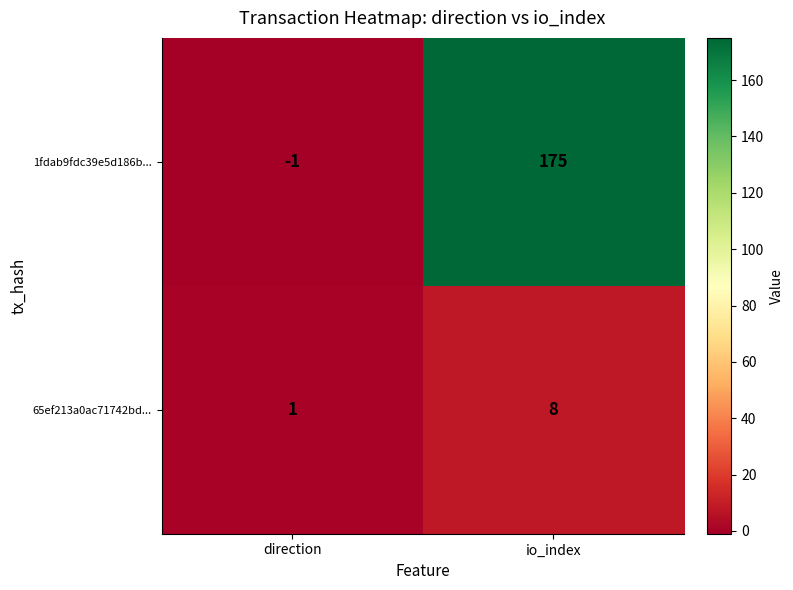

What is the total value across all series at io_index?

183